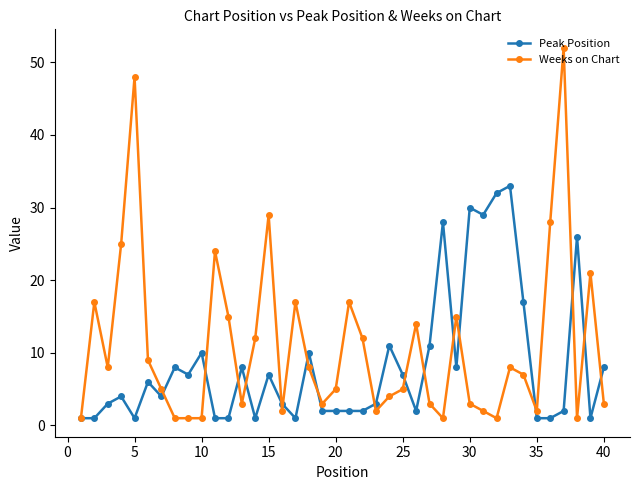

Which series has the widest spread of values?

Weeks on Chart